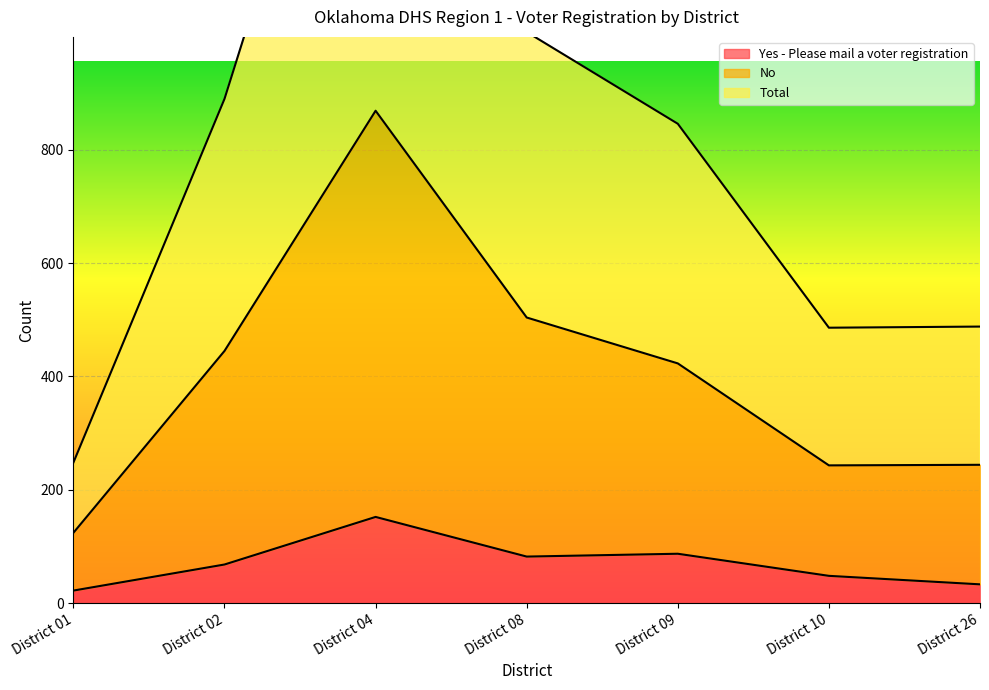

Reading right to left, transcribe all the data shown in this chart.

Yes - Please mail a voter registration: District 26=33	District 10=48	District 09=87	District 08=82	District 04=152	District 02=68	District 01=22
No: District 26=244	District 10=243	District 09=423	District 08=504	District 04=869	District 02=445	District 01=124
Total: District 26=488	District 10=486	District 09=846	District 08=1008	District 04=1738	District 02=890	District 01=248